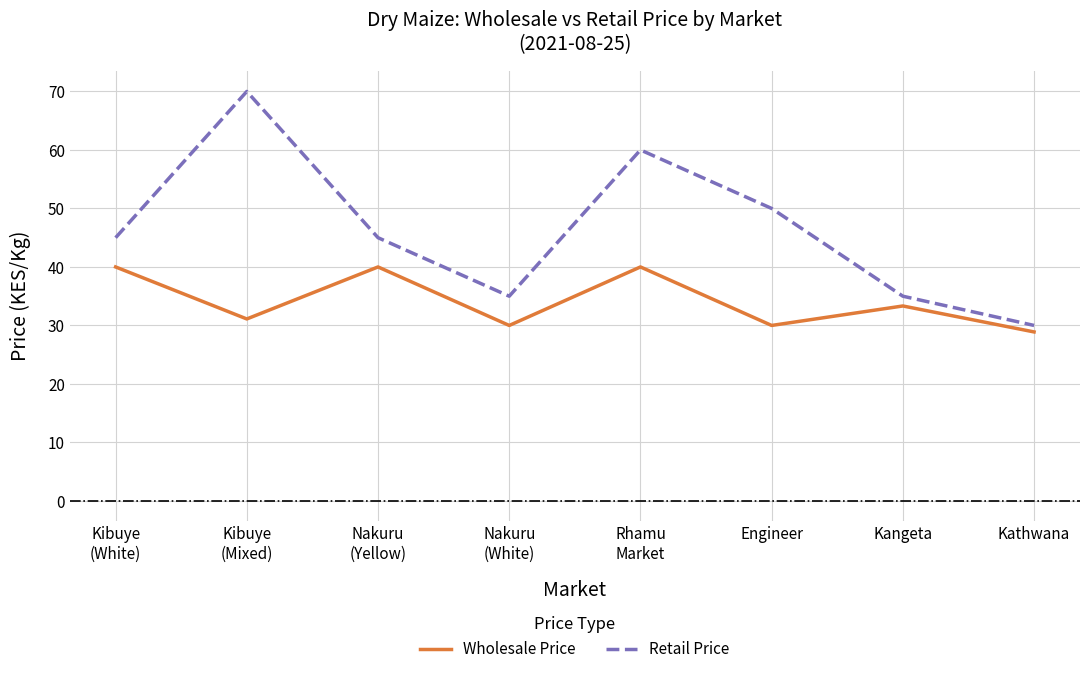

Which series has the largest range (max minus min)?

Retail Price